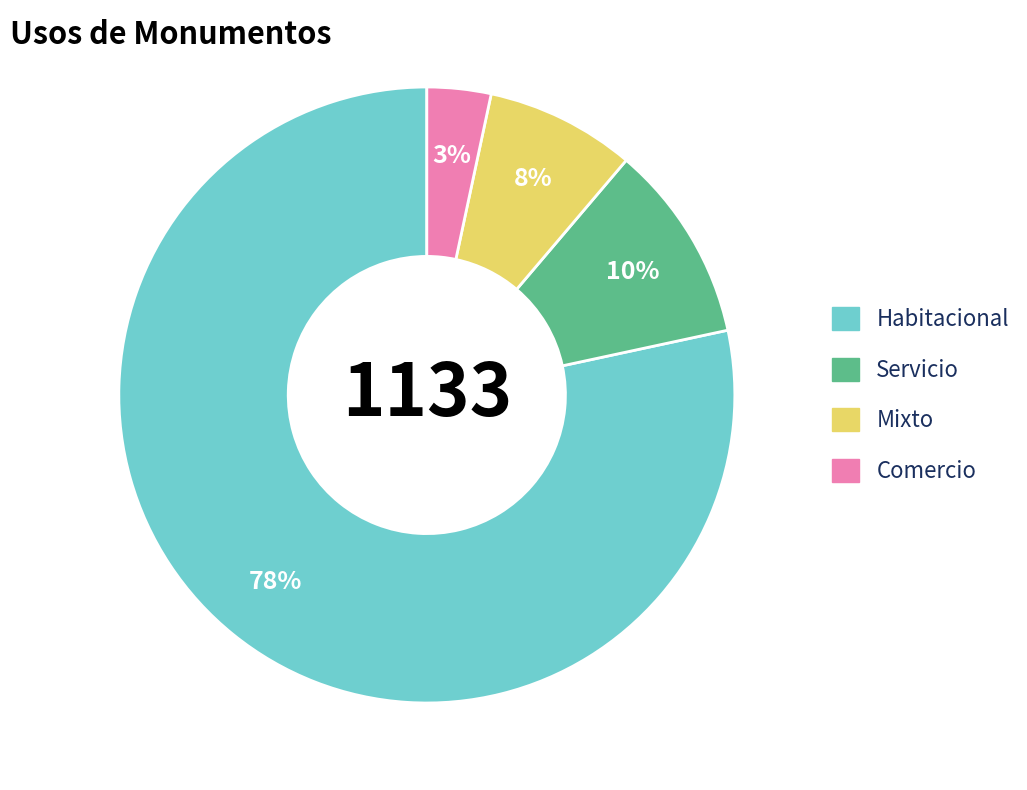

How many segments does this pie chart have?

4